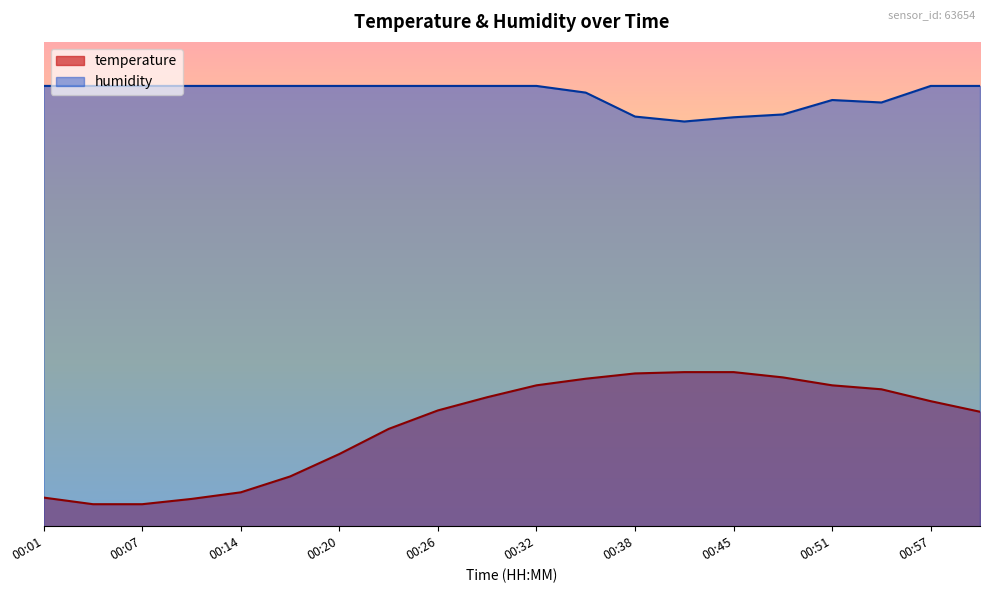

Reading left to right, what are all the values shown in this chart?

temperature: 00:01=6.5	00:04=5.0	00:07=5.0	00:10=6.2	00:14=7.7	00:17=11.3	00:20=16.4	00:23=22.1	00:26=26.3	00:29=29.3	00:32=32.0	00:35=33.5	00:38=34.7	00:41=35.0	00:45=35.0	00:48=33.8	00:51=32.0	00:54=31.1	00:57=28.4	01:01=26.0
humidity: 00:01=100.0	00:04=100.0	00:07=100.0	00:10=100.0	00:14=100.0	00:17=100.0	00:20=100.0	00:23=100.0	00:26=100.0	00:29=100.0	00:32=100.0	00:35=98.5	00:38=93.0	00:41=91.9	00:45=92.9	00:48=93.5	00:51=96.8	00:54=96.2	00:57=100.0	01:01=100.0